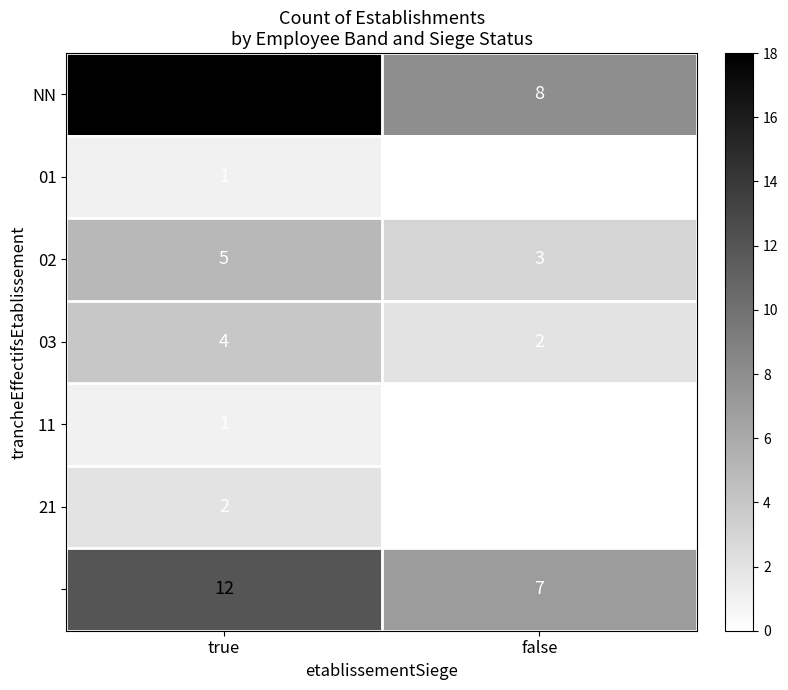

At which category is the sum across all series the highest?

true